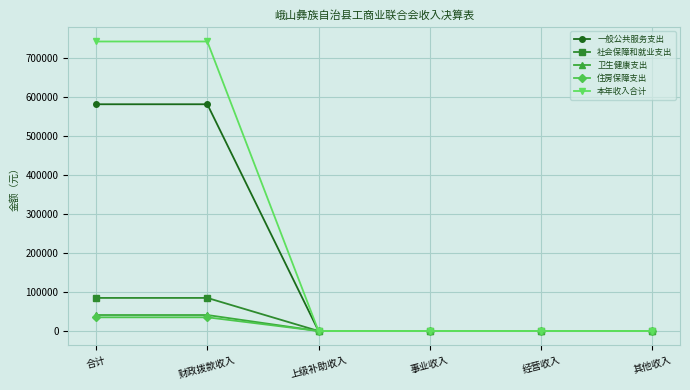

How many data points in 本年收入合计 are above 0?

2